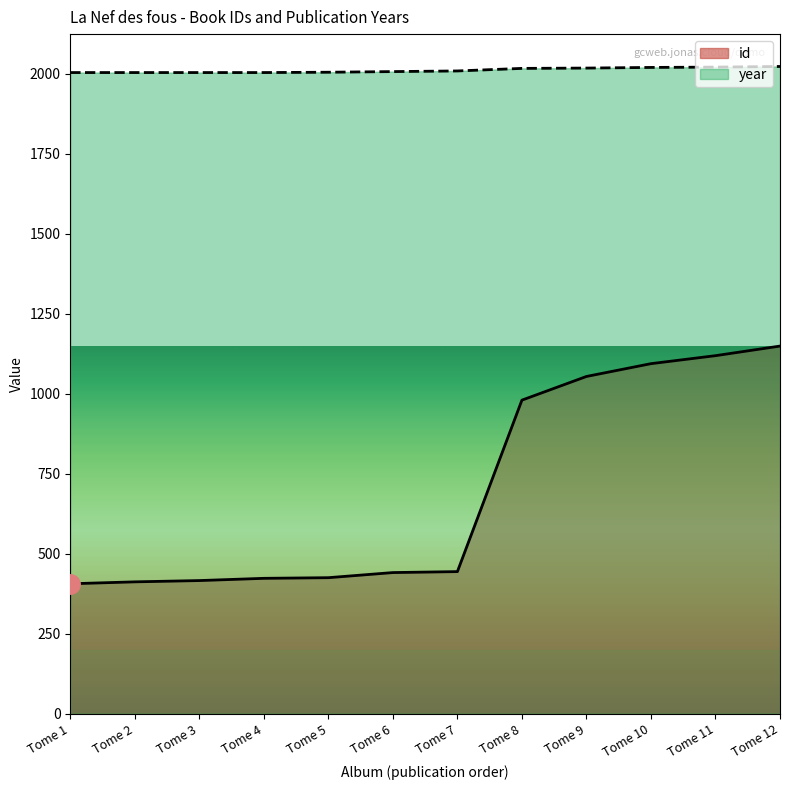

At which category does the chart reach its minimum across all series?

Tome 1